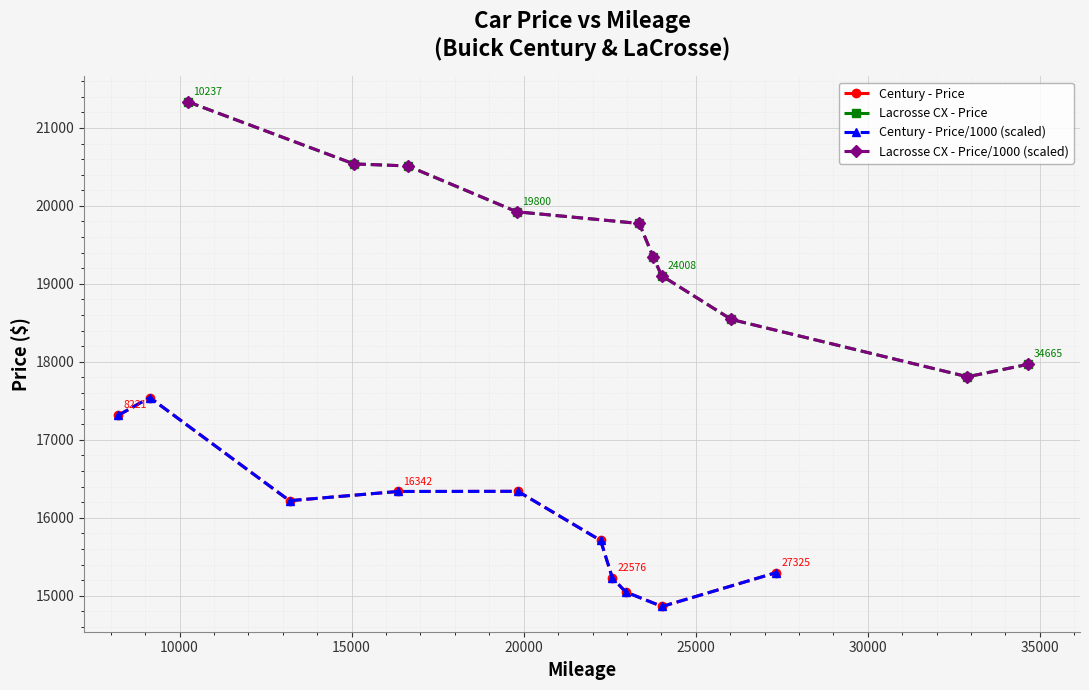

True or false: Lacrosse CX - Price and Lacrosse CX - Price/1000 (scaled) cross at least once.

False